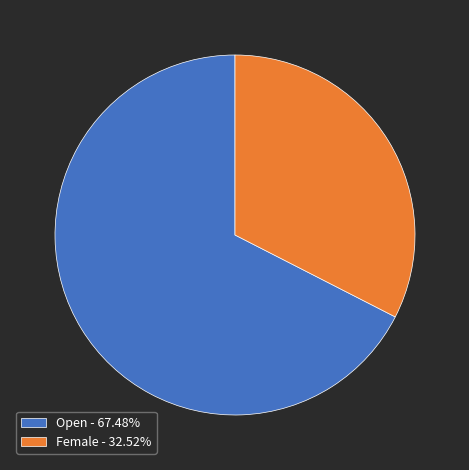

Approximately how many times larger is the value at Female - 32.52% compared to Open - 67.48%?

0.5